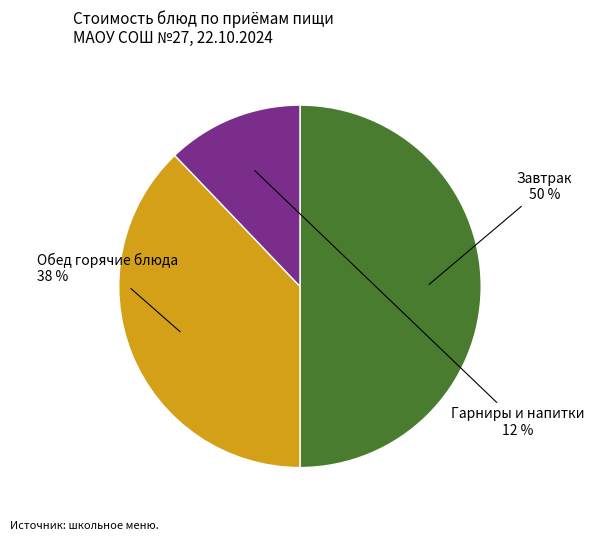

To the nearest percent, what is the average slice percentage?

33%